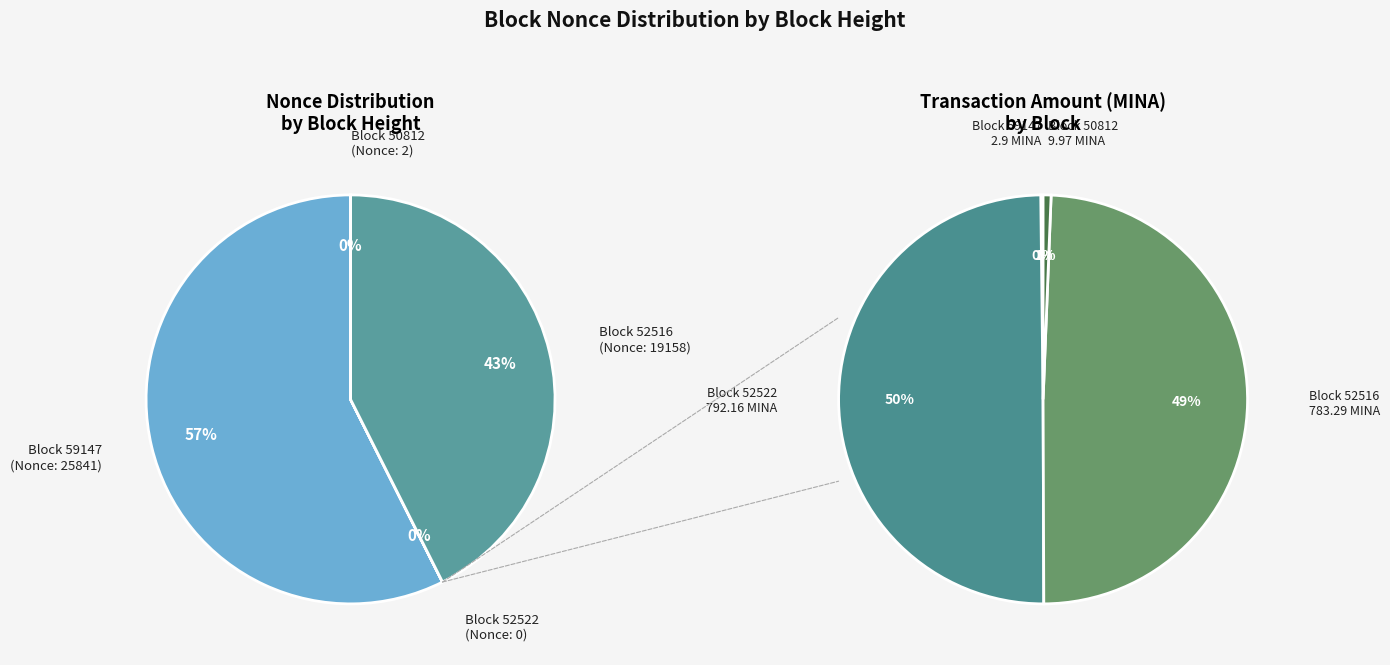

True or false: 52516 accounts for 30% of the total.

False